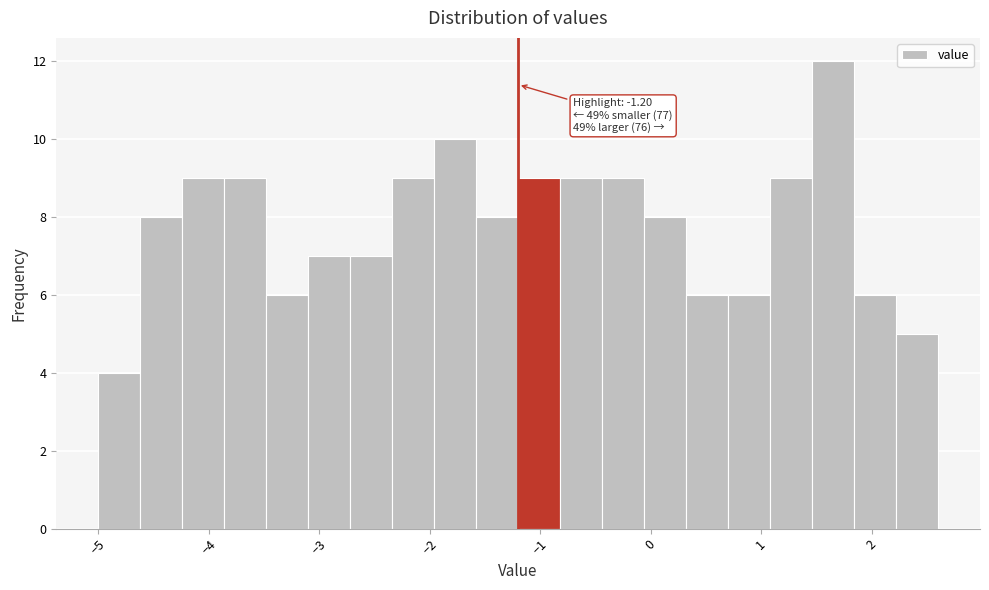

Around what value on the x-axis is the tallest bar? Give the approximate position of its centre, as read against the axis.

1.7